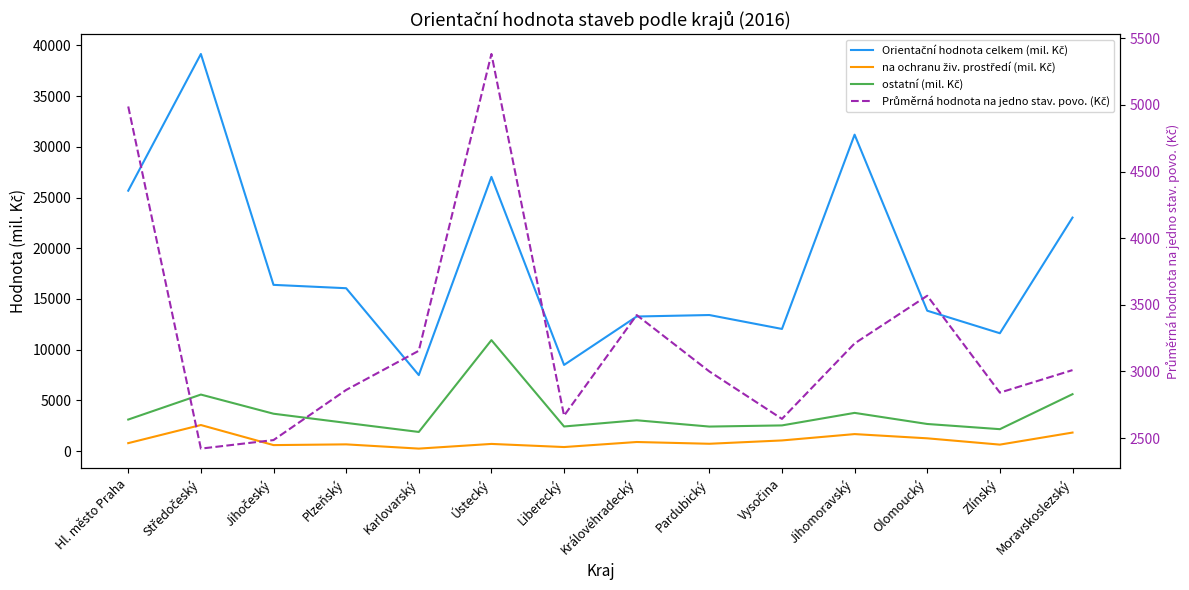

The Průměrná hodnota na jedno stav. povo. (Kč) series shows 3568 at Olomoucký. True or false?

True